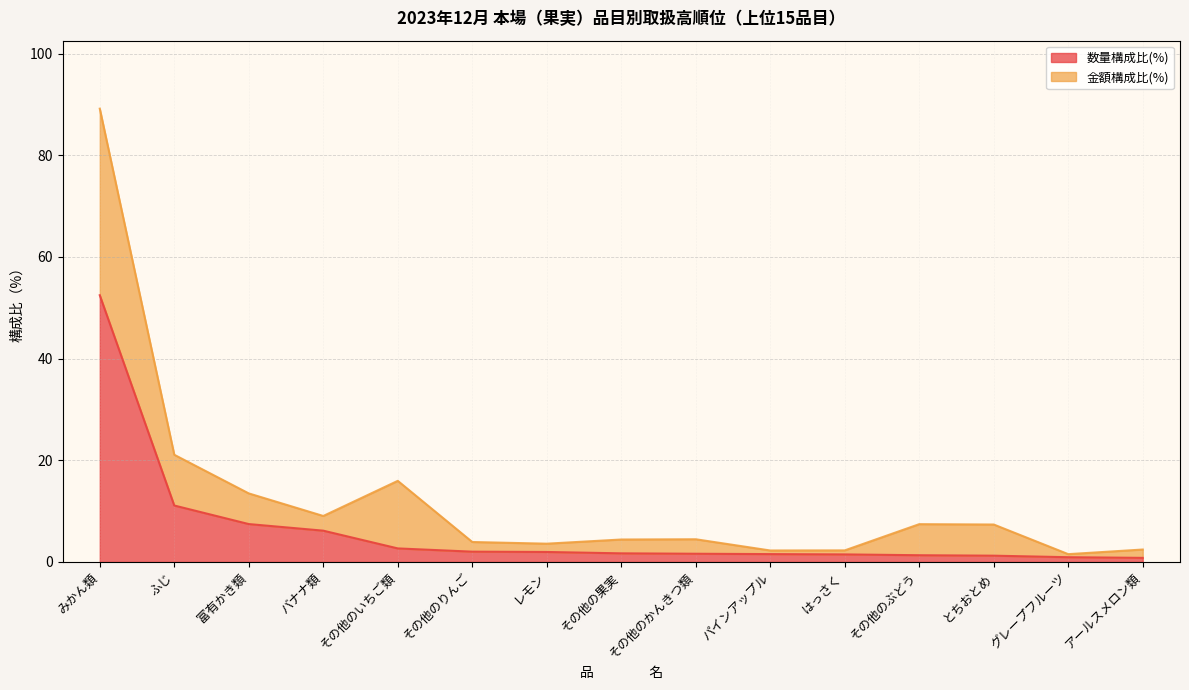

Which series has the largest total across all categories?

数量構成比(%)